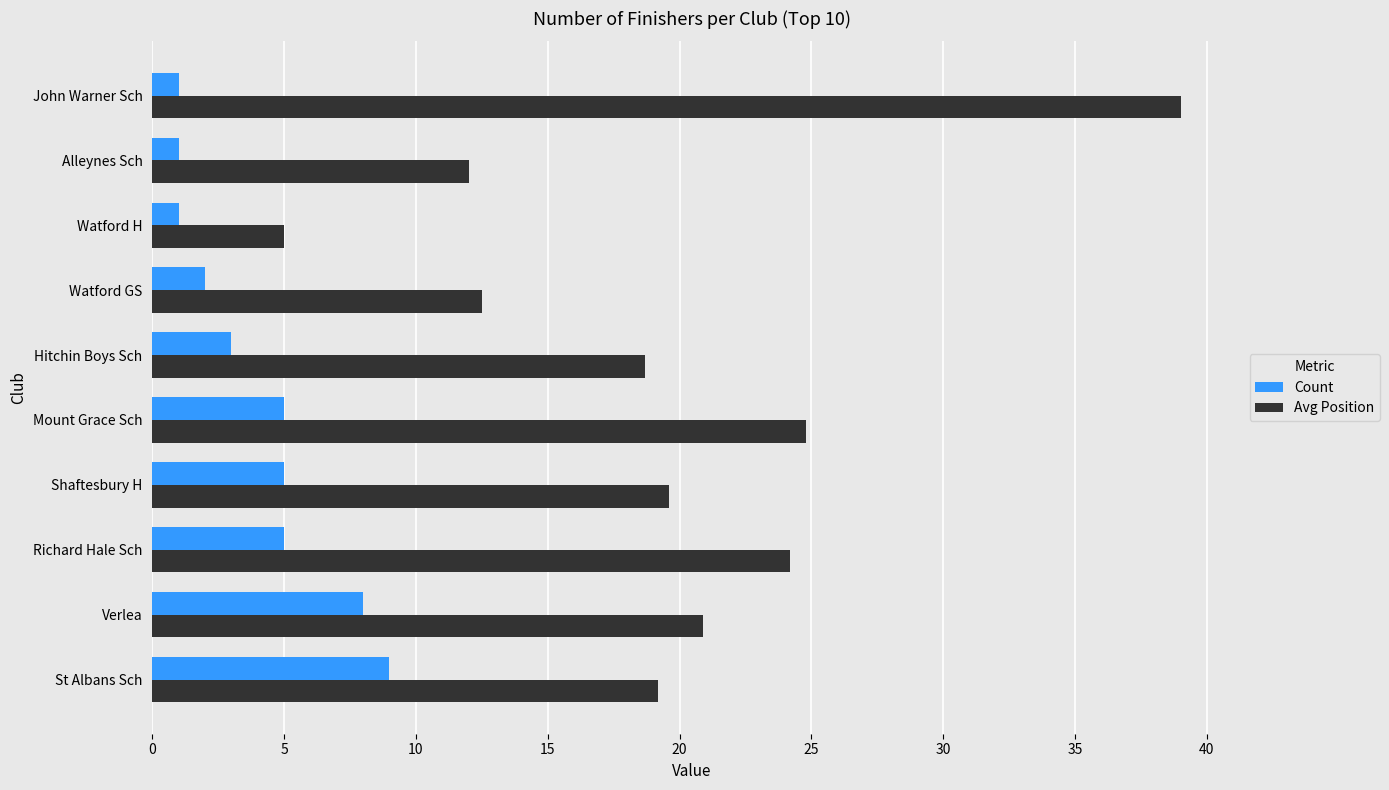

At St Albans Sch, list the series in order from largest to smallest.

Avg Position, Count